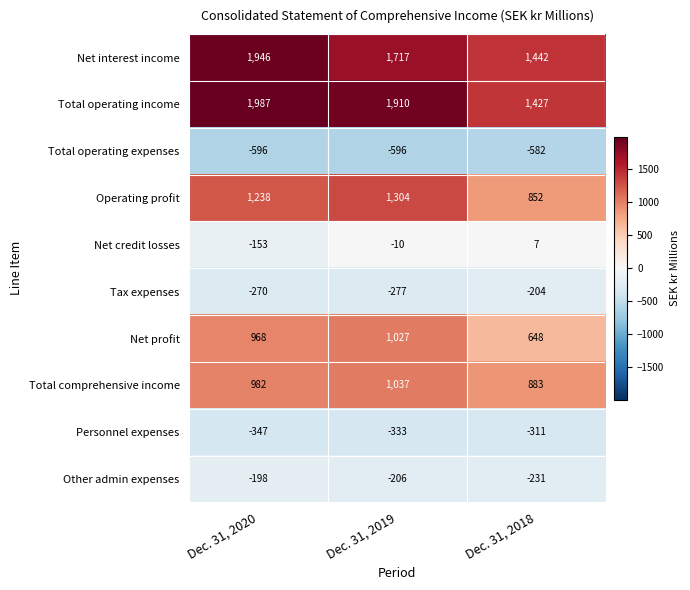

Reading left to right, list all the values displayed in this chart.

Net interest income: Dec. 31, 2020=1946	Dec. 31, 2019=1717	Dec. 31, 2018=1442
Total operating income: Dec. 31, 2020=1987	Dec. 31, 2019=1910	Dec. 31, 2018=1427
Total operating expenses: Dec. 31, 2020=-596	Dec. 31, 2019=-596	Dec. 31, 2018=-582
Operating profit: Dec. 31, 2020=1238	Dec. 31, 2019=1304	Dec. 31, 2018=852
Net credit losses: Dec. 31, 2020=-153	Dec. 31, 2019=-10	Dec. 31, 2018=7
Tax expenses: Dec. 31, 2020=-270	Dec. 31, 2019=-277	Dec. 31, 2018=-204
Net profit: Dec. 31, 2020=968	Dec. 31, 2019=1027	Dec. 31, 2018=648
Total comprehensive income: Dec. 31, 2020=982	Dec. 31, 2019=1037	Dec. 31, 2018=883
Personnel expenses: Dec. 31, 2020=-347	Dec. 31, 2019=-333	Dec. 31, 2018=-311
Other admin expenses: Dec. 31, 2020=-198	Dec. 31, 2019=-206	Dec. 31, 2018=-231